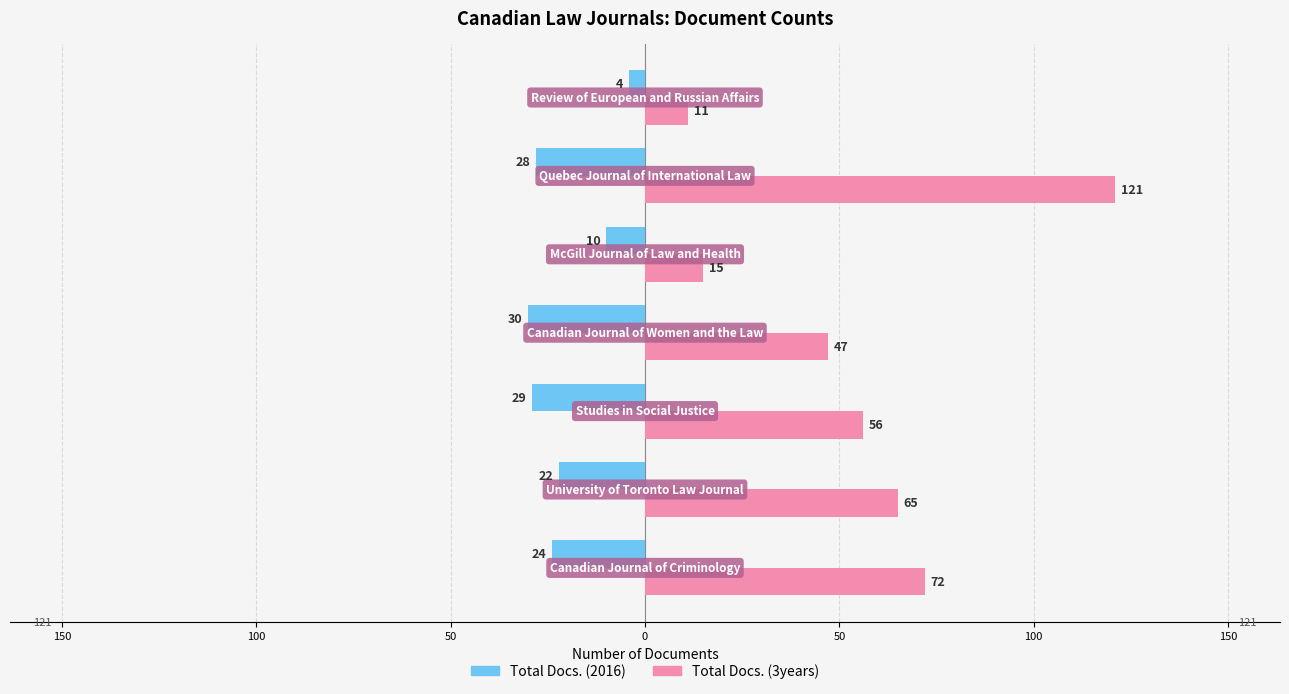

Reading left to right, what are all the values shown in this chart?

Total Docs. (2016): 200=-24	150=-22	100=-29	50=-30	0=-10	50=-28	100=-4
Total Docs. (3years): 200=72	150=65	100=56	50=47	0=15	50=121	100=11